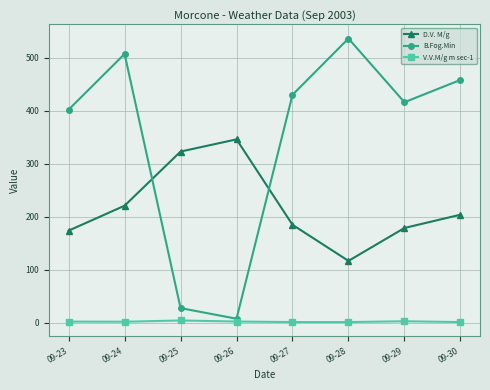

Rank the categories by B.Fog.Min value from lowest to highest.

09-26, 09-25, 09-23, 09-29, 09-27, 09-30, 09-24, 09-28